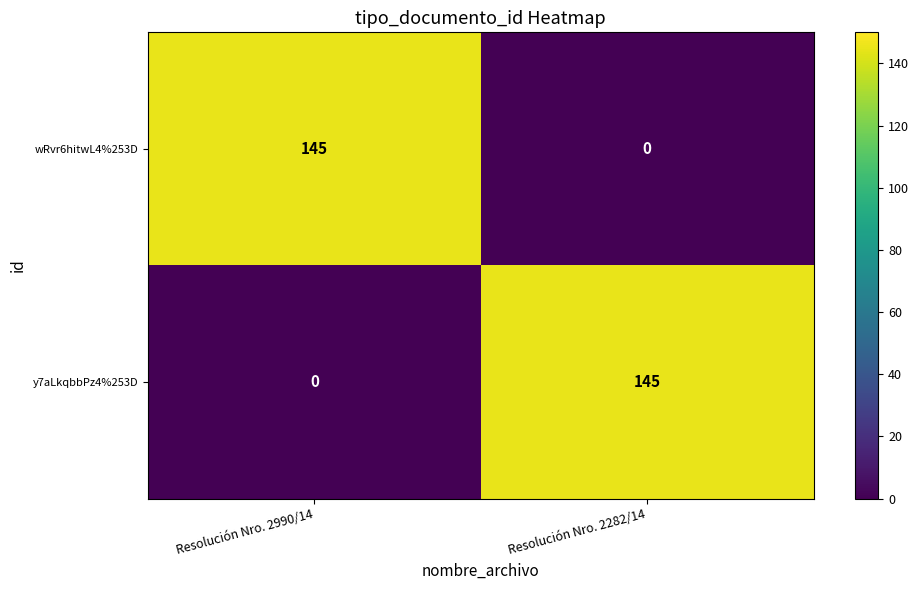

How many series are shown in this chart?

2